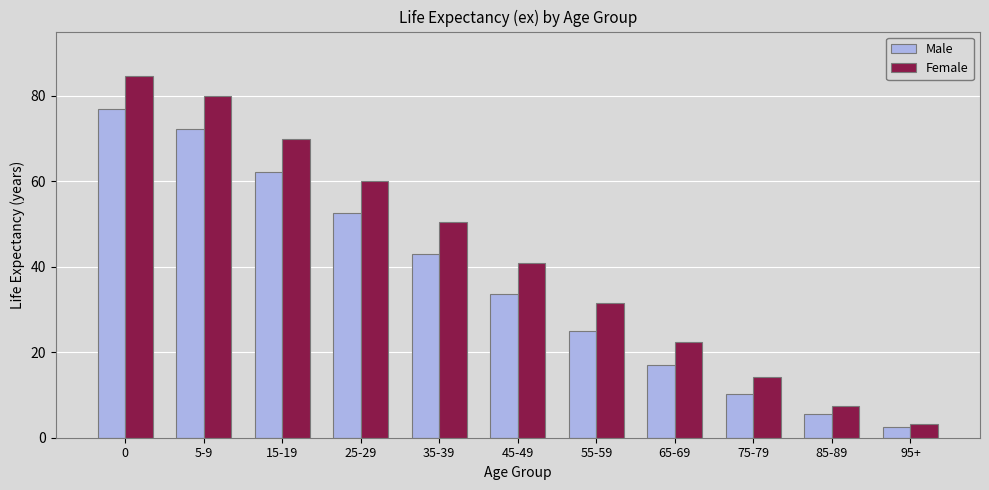

At which label is Female closest to 43?

45-49